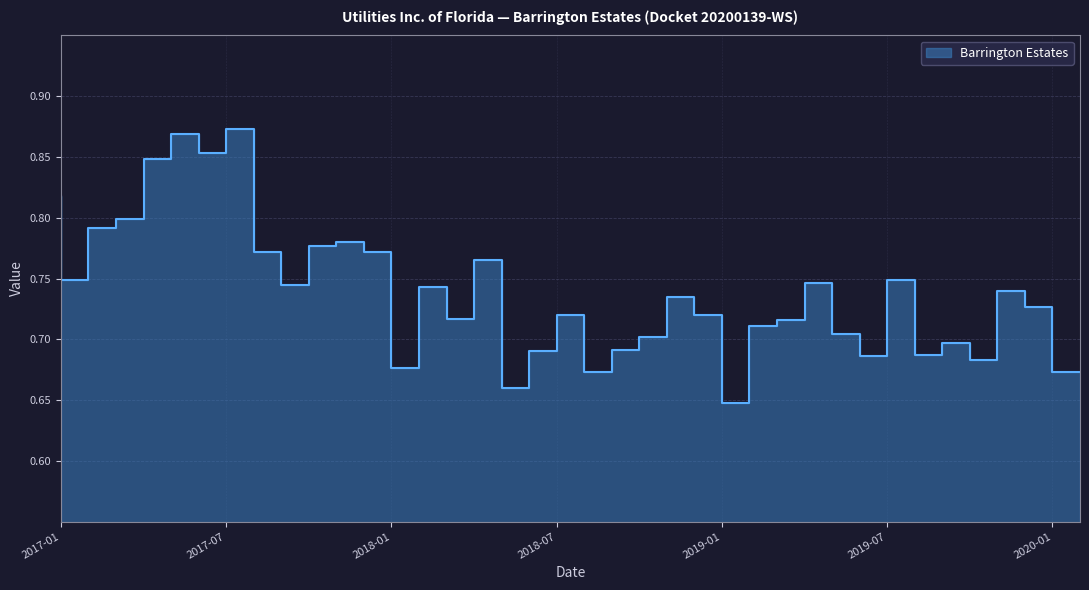

Does the chart display data point markers on the line(s)?

No